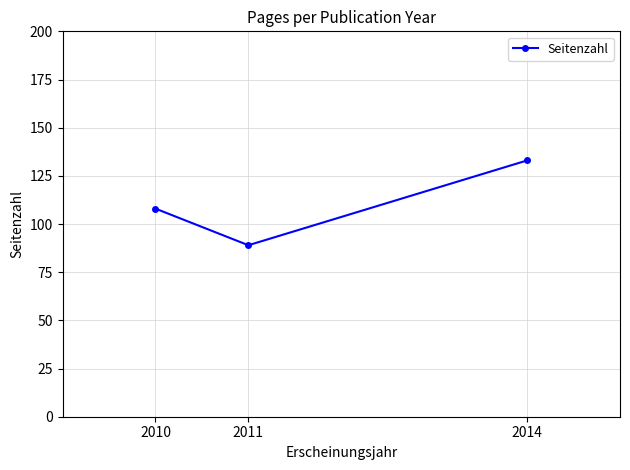

Reading right to left, transcribe all the data shown in this chart.

2014=133	2011=89	2010=108